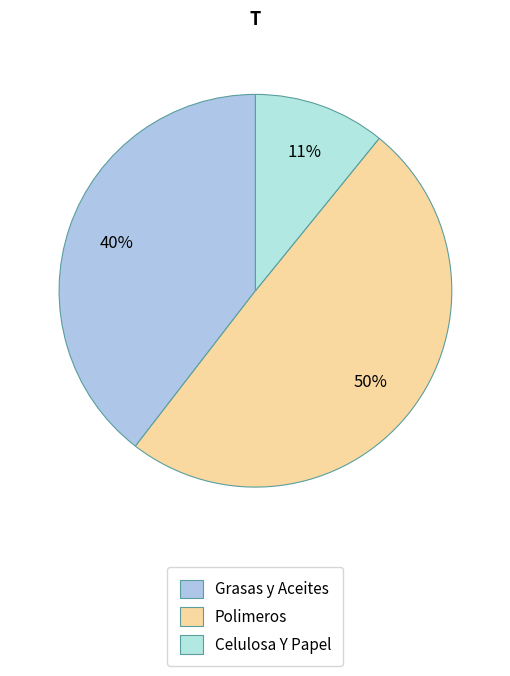

Combined, what portion of the pie is Grasas y Aceites and Polimeros?

89.1%